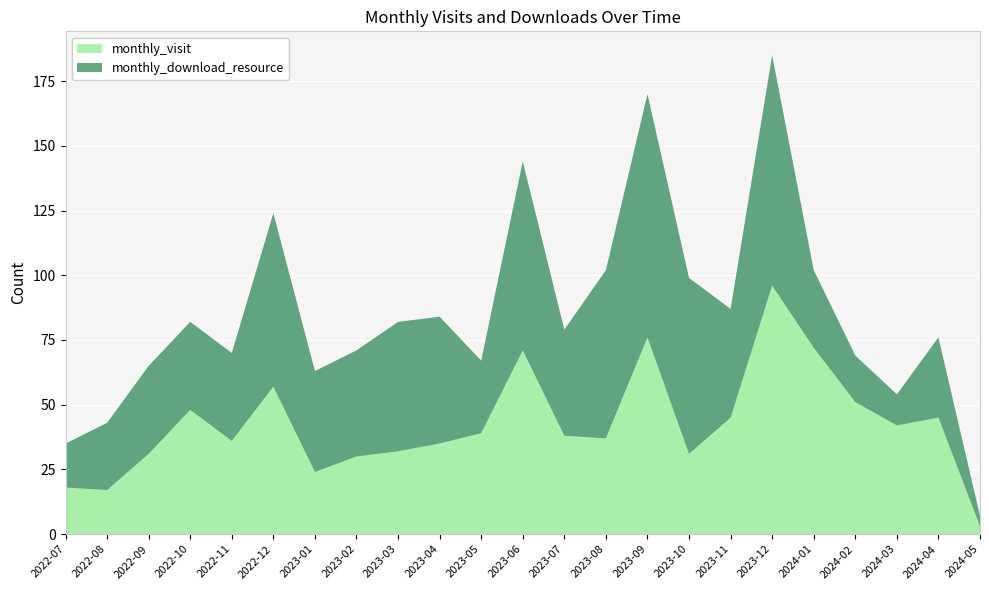

Reading right to left, what are all the values shown in this chart?

monthly_visit: 3	45	42	51	72	96	45	31	76	37	38	71	39	35	32	30	24	57	36	48	31	17	18
monthly_download_resource: 4	31	12	18	30	89	42	68	94	65	41	73	28	49	50	41	39	67	34	34	34	26	17